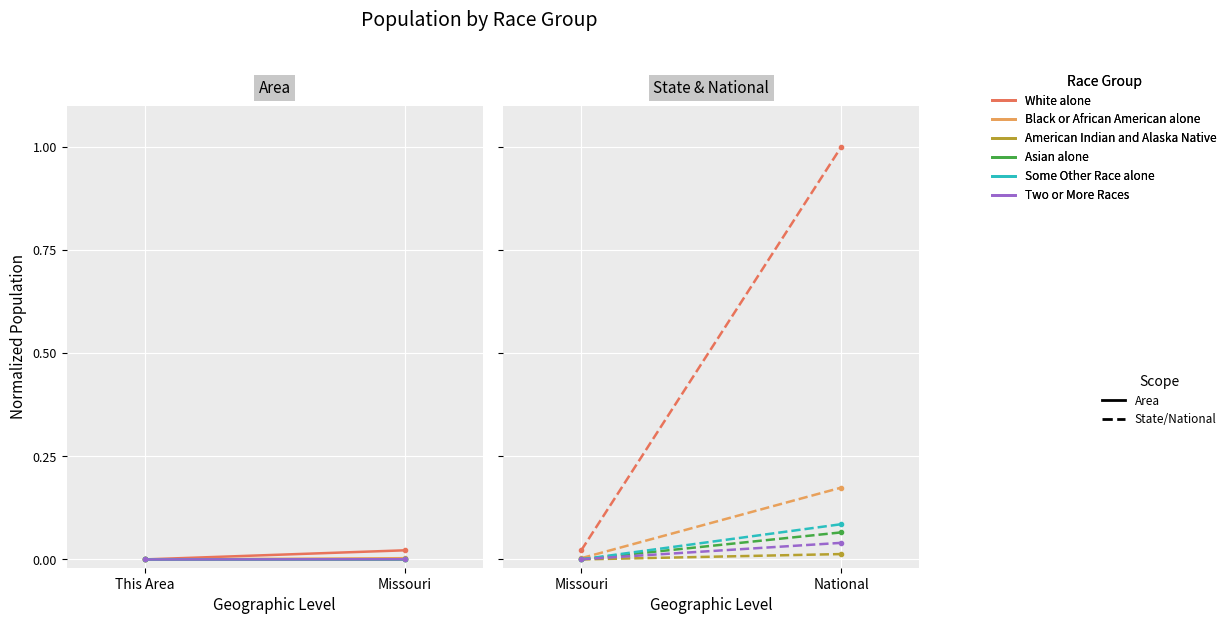

What position from the left is Missouri?

1